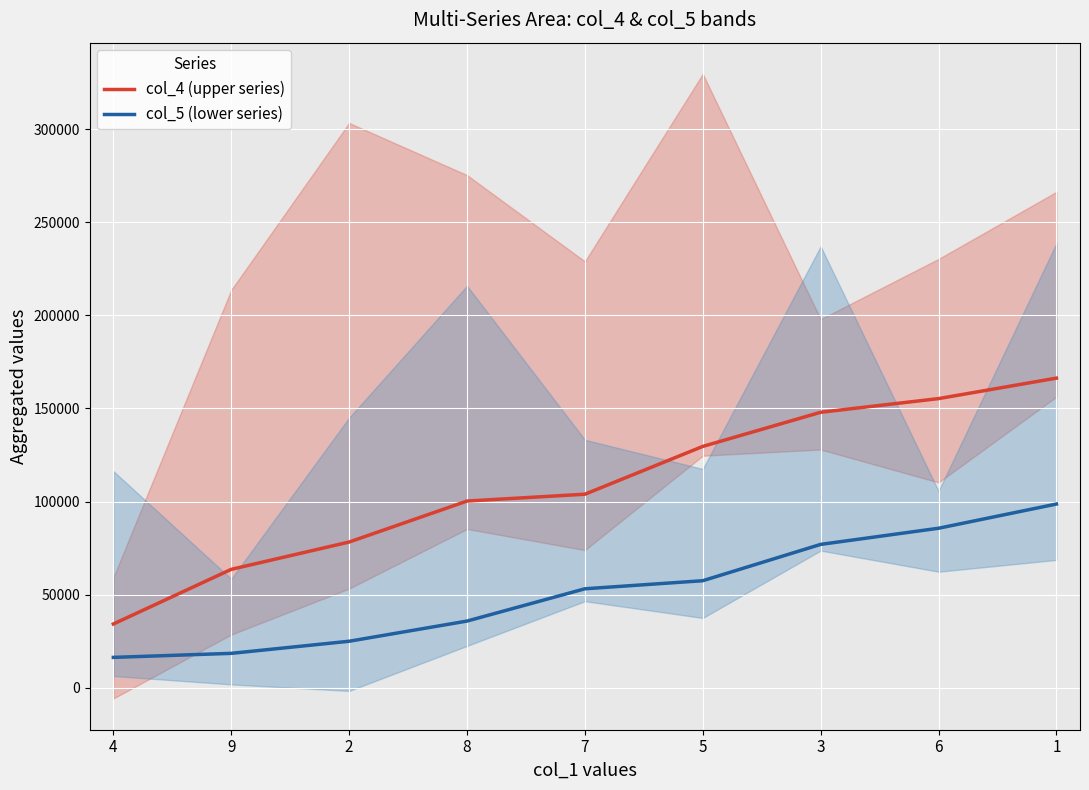

Is it true that col_5 (lower series) equals 43023.3 at 3?

False